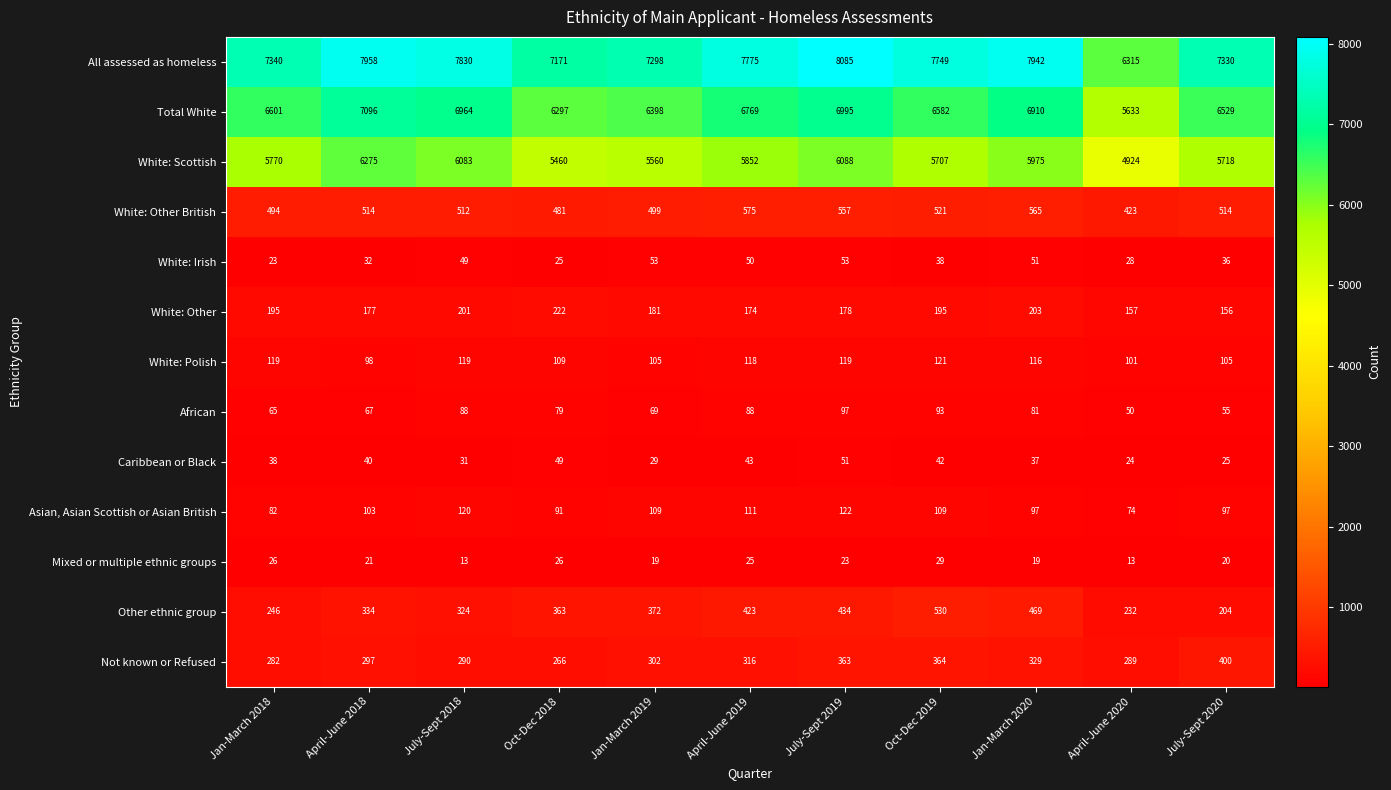

What is the total value across all series at Oct-Dec 2019?

22080